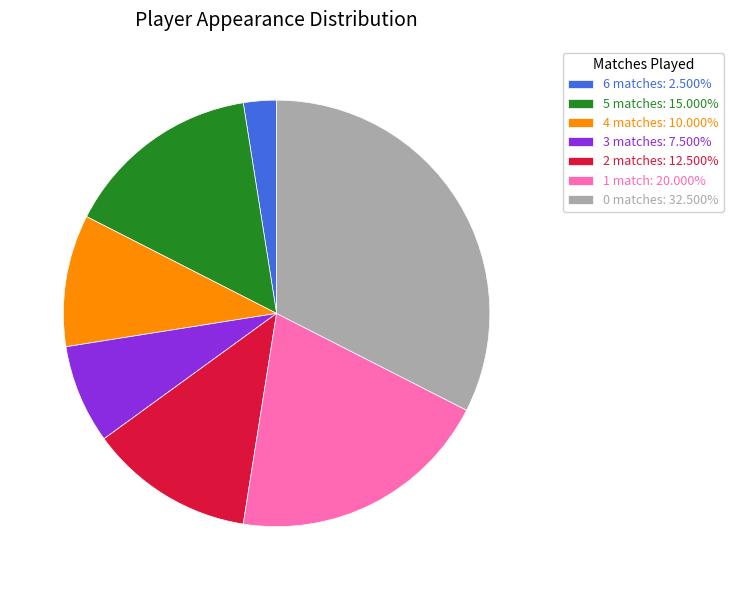

Approximately how many times larger is the value at 3 matches: 7.500% compared to 1 match: 20.000%?

0.4